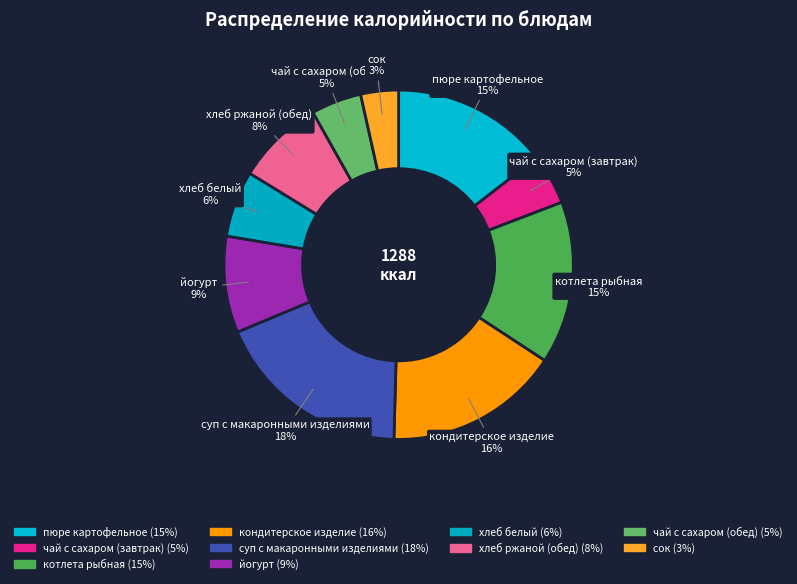

Is it true that чай с сахаром (обед) is 1% of the pie?

False